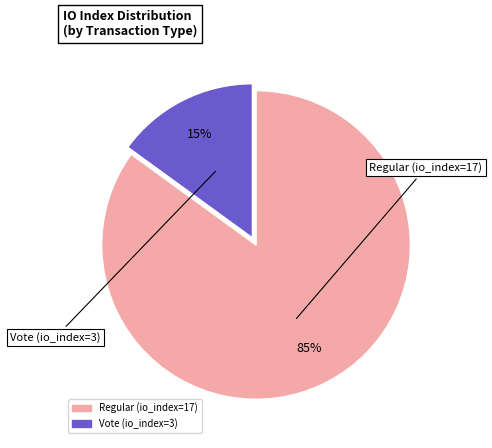

To the nearest percent, what is the difference between the largest and smallest slice percentages?

70%